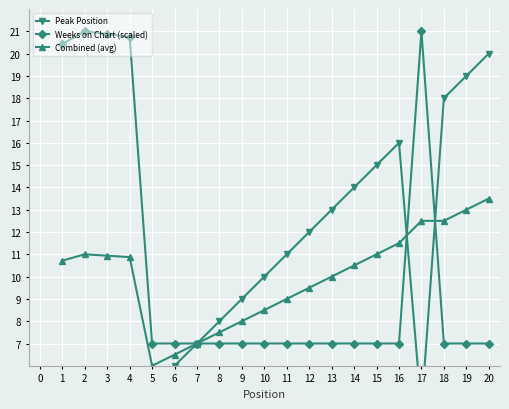

At how many categories does at least one series exceed 12?

12